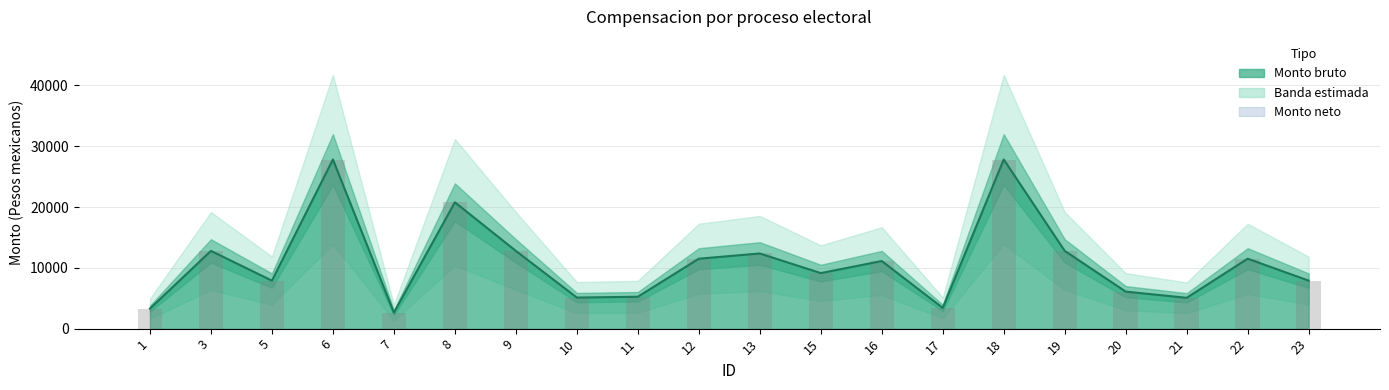

At which label is the value closest to 15224?

3